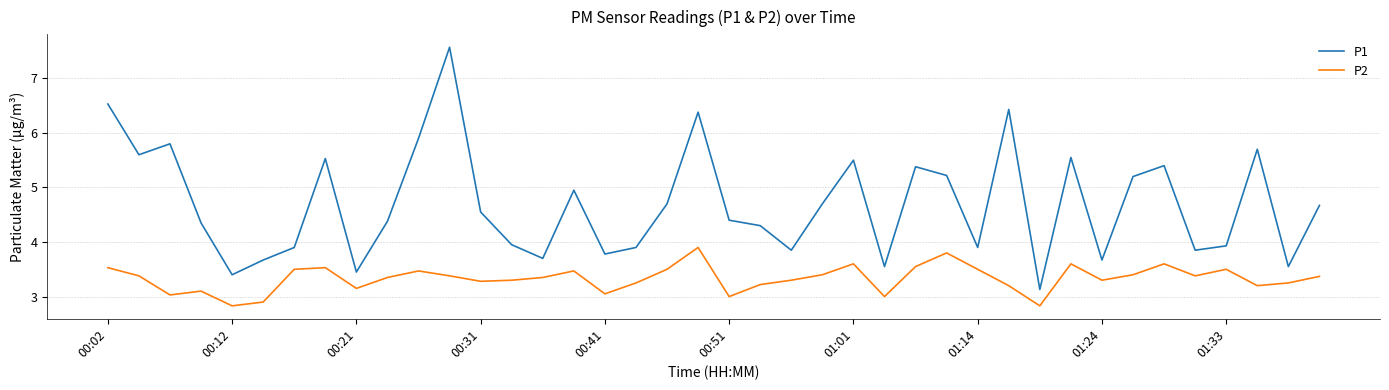

How many lines are shown in the chart?

2